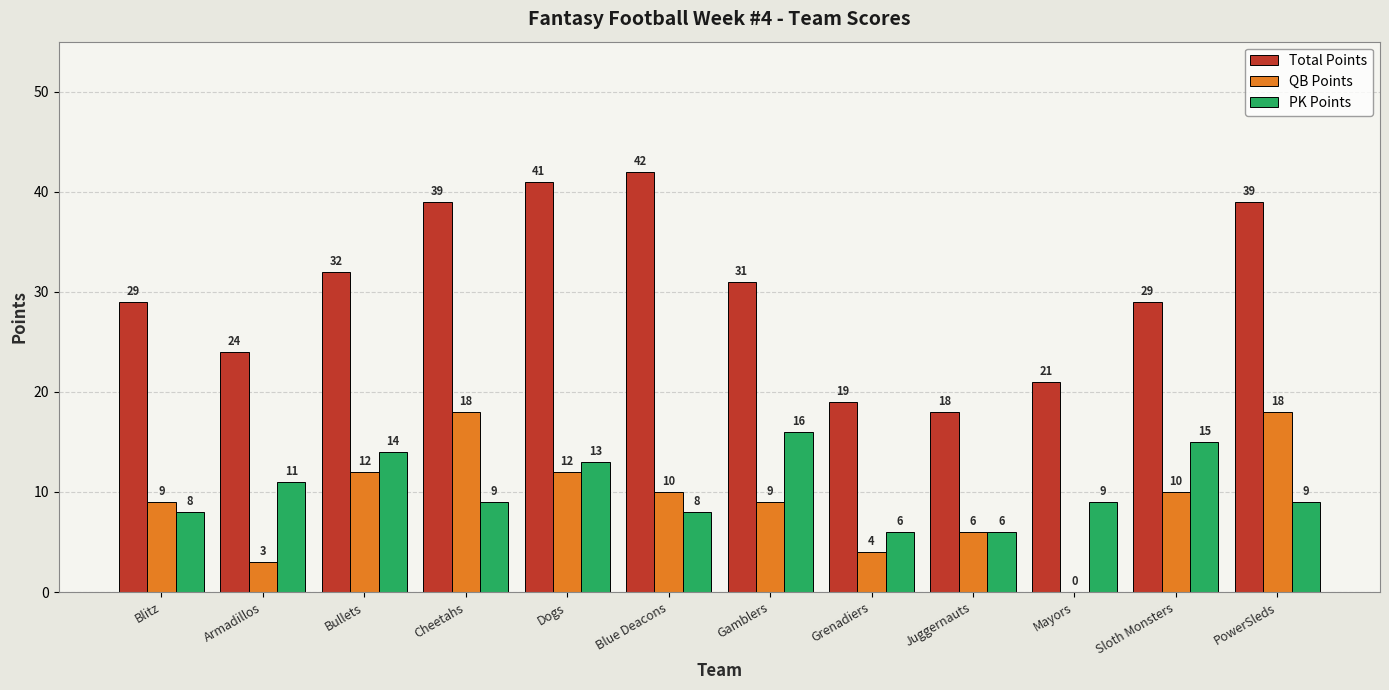

The QB Points series shows 10 at Sloth Monsters. True or false?

True